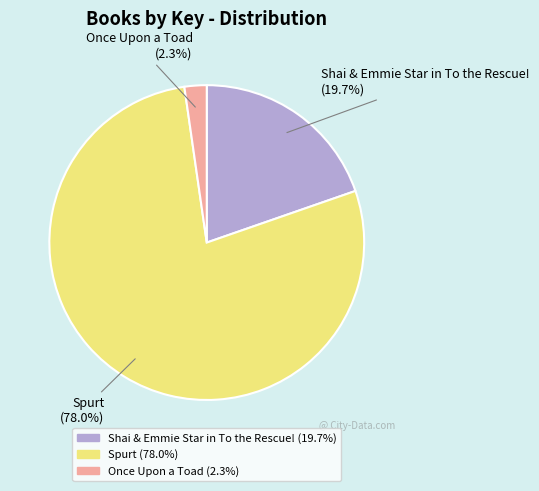

To the nearest percent, what is the difference between the Shai & Emmie Star in To the Rescue! and Spurt slice percentages?

58%